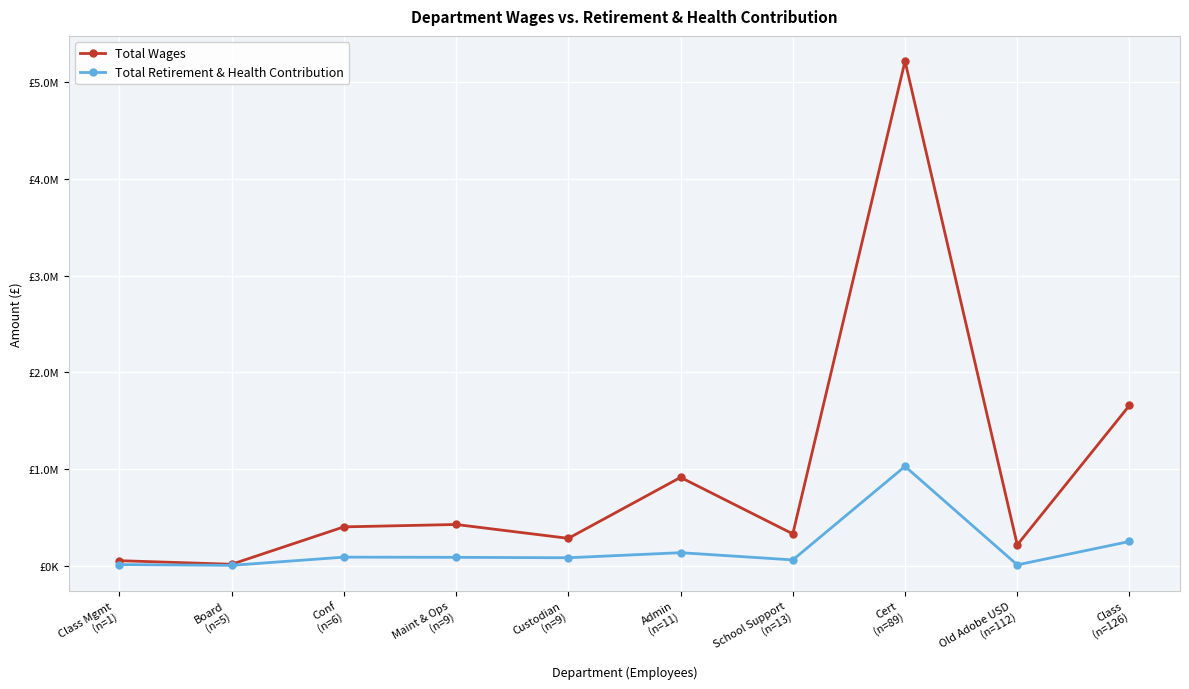

True or false: Total Wages and Total Retirement & Health Contribution cross at least once.

False